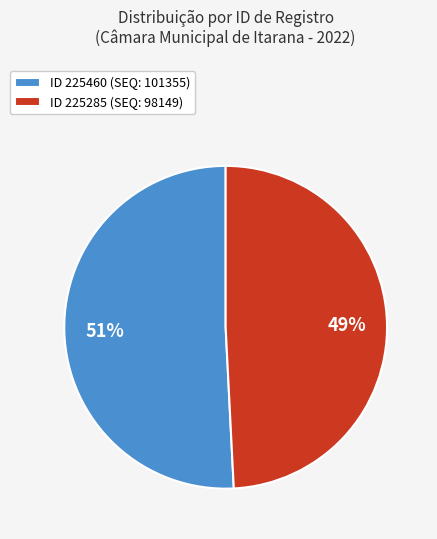

What is the ratio of the value at ID 225460 (SEQ: 101355) to the value at ID 225285 (SEQ: 98149)?

1.0